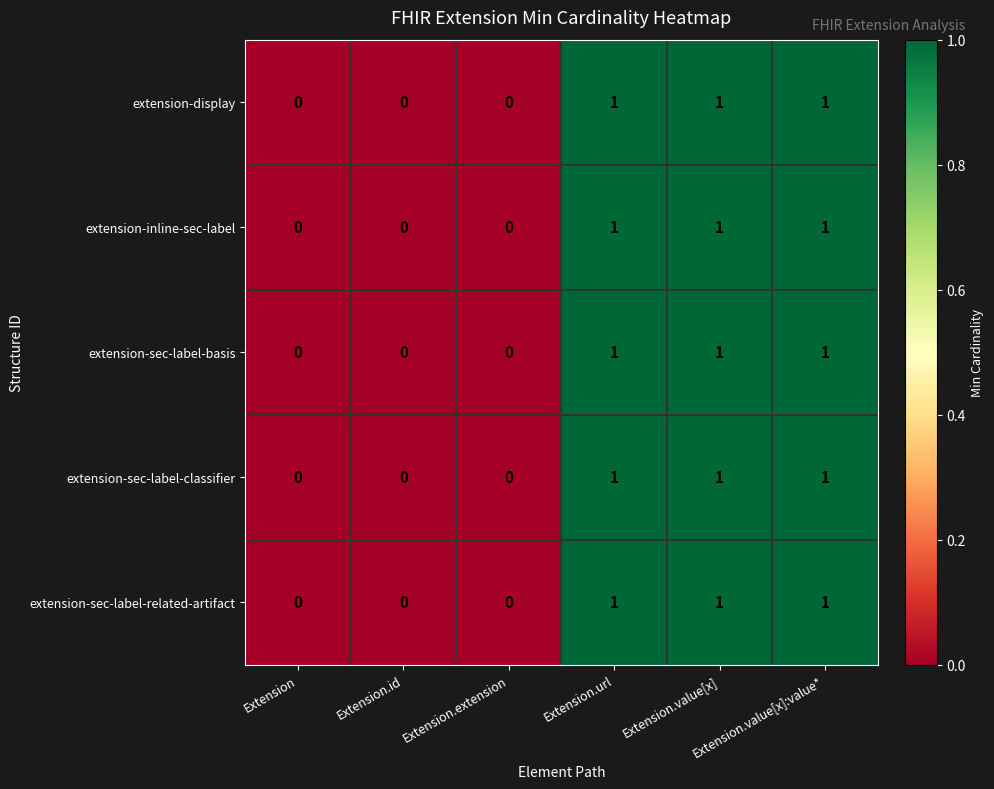

Is it true that extension-inline-sec-label equals 1 at Extension.id?

False